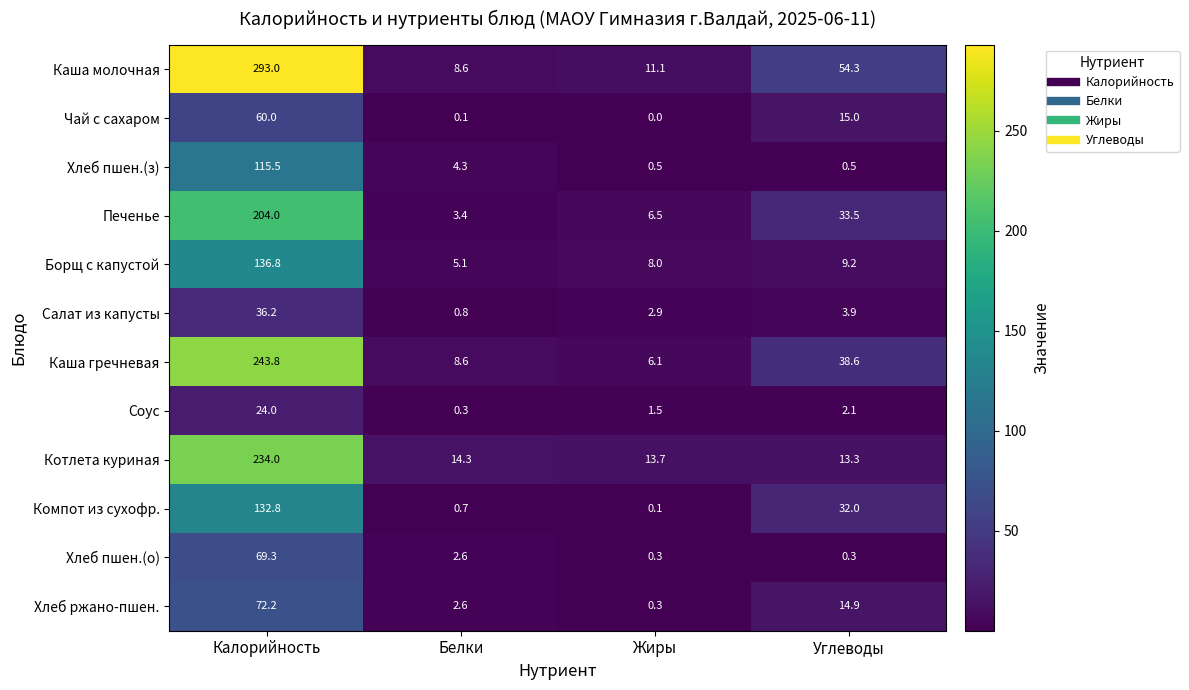

At which category is the sum across all series the highest?

Калорийность